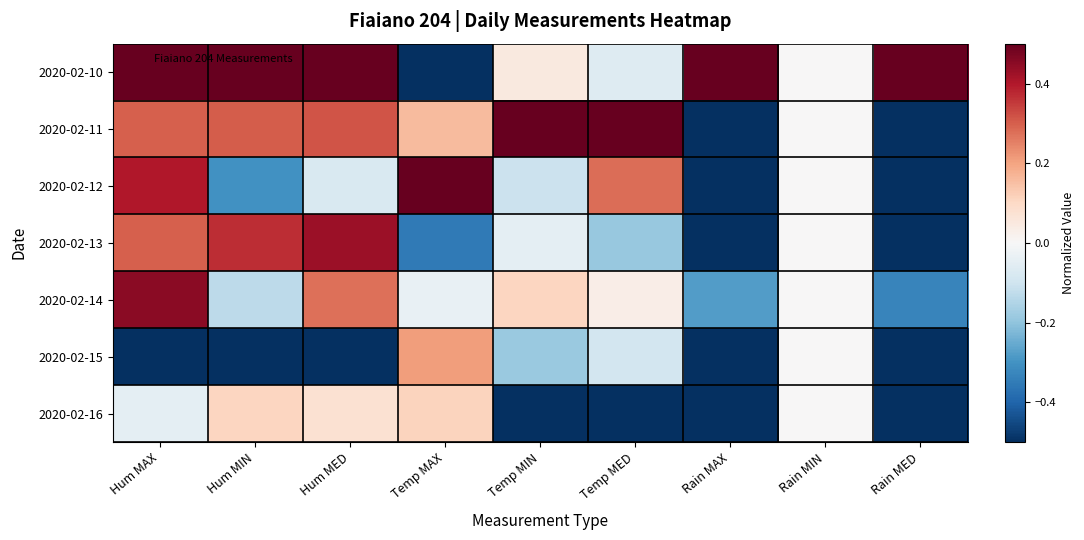

Which series has the largest total across all categories?

2020-02-10